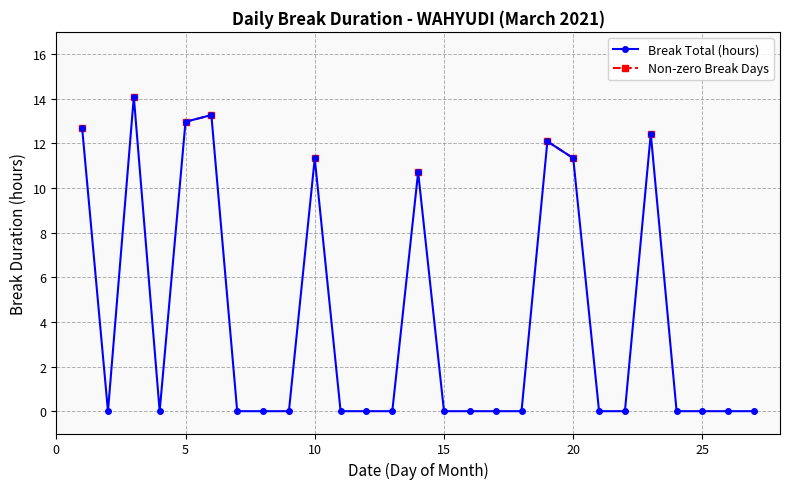

How many data points does each series have?

27